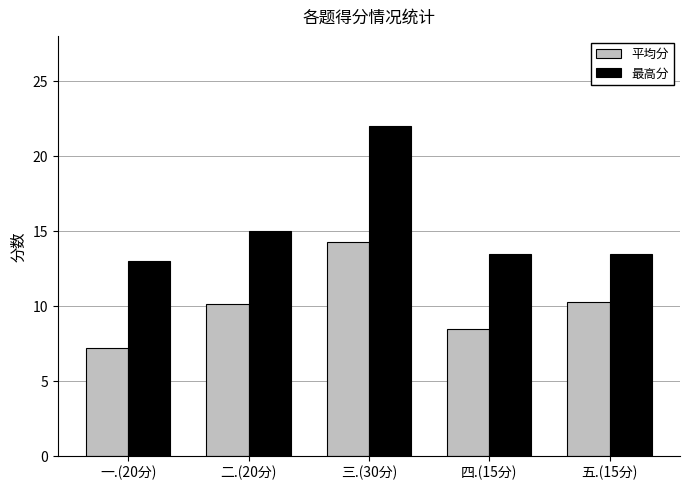

What is the minimum value for 最高分?

13.0